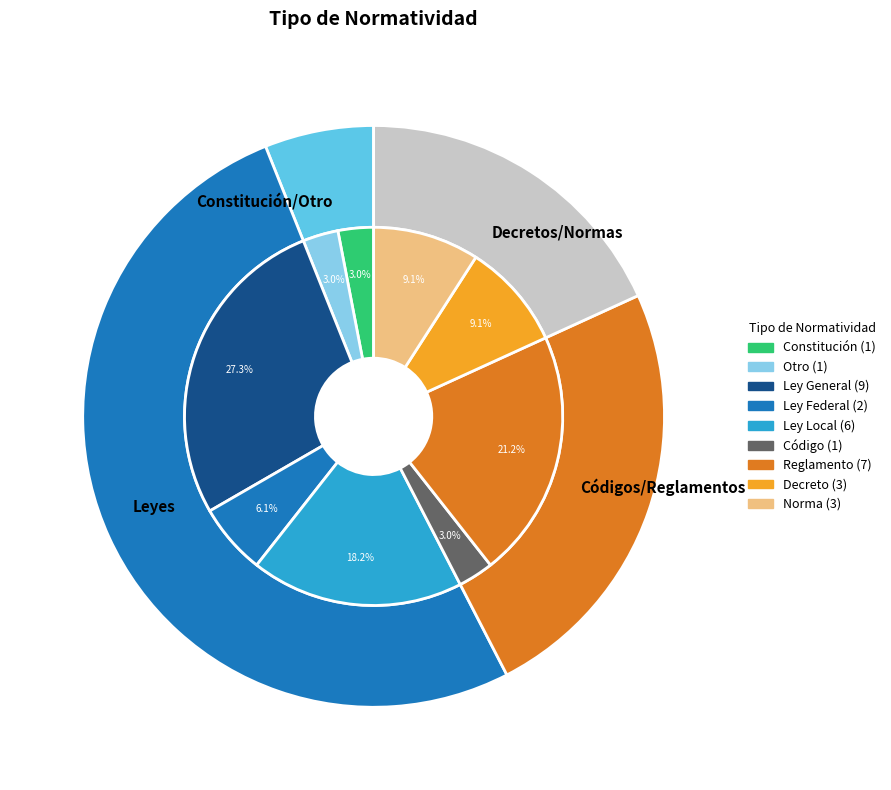

True or false: Reglamento accounts for 21% of the total.

True